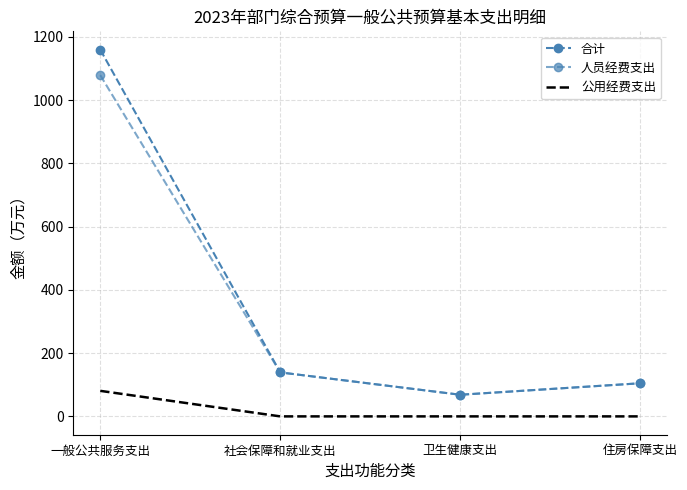

True or false: 人员经费支出 and 公用经费支出 intersect in this chart.

False